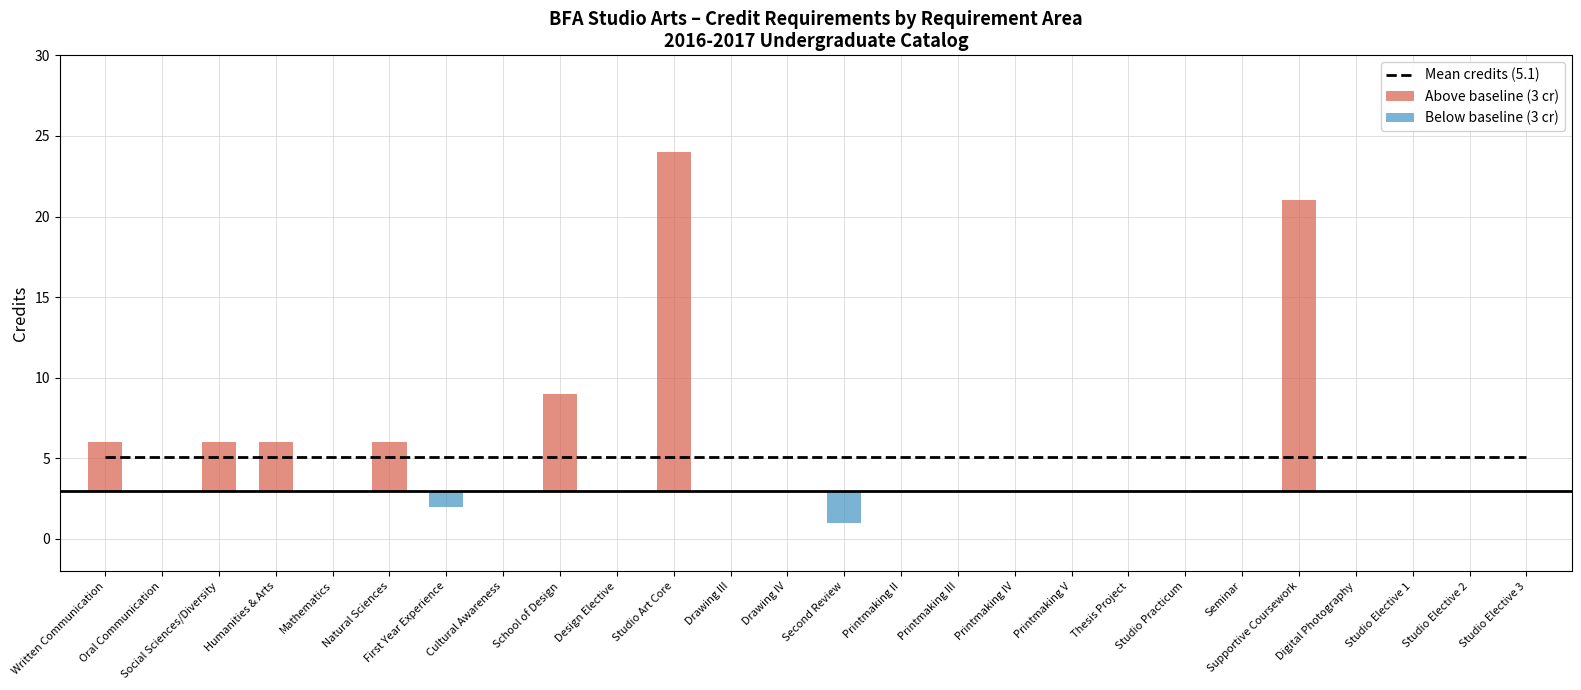

What is the change in value from Second Review to Supportive Coursework?

+20